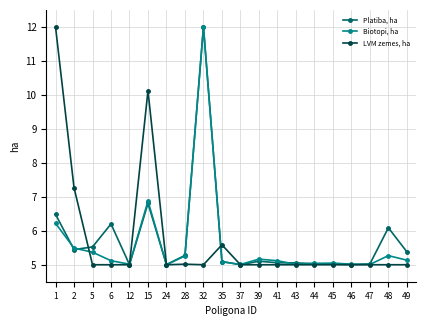

Does the chart display data point markers on the line(s)?

Yes